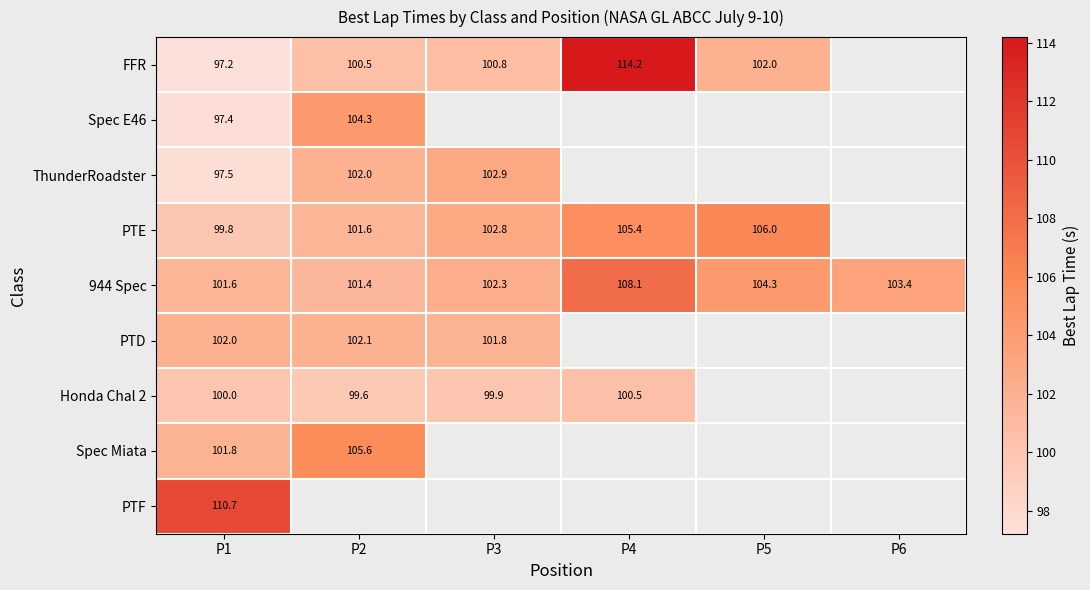

Which category has the lowest value across all series?

P1